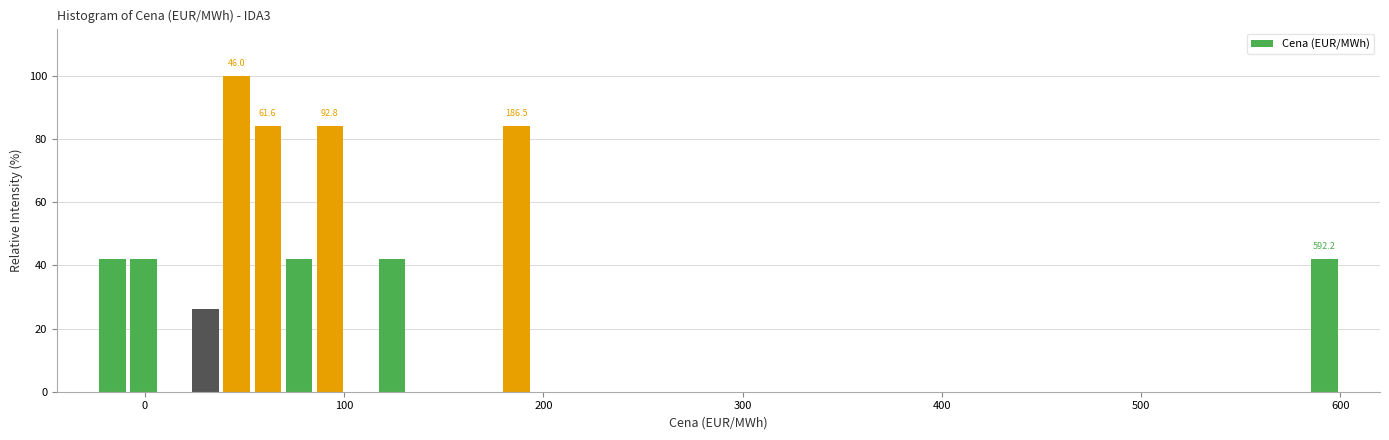

Around what value on the x-axis is the tallest bar? Give the approximate position of its centre, as read against the axis.

50